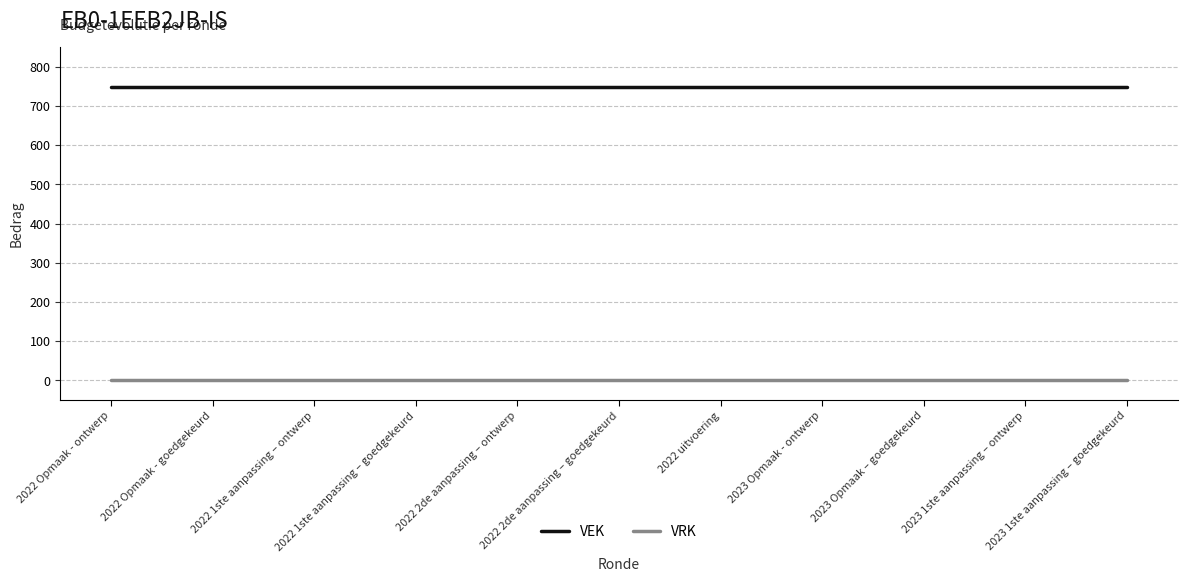

How many series are shown in this chart?

2